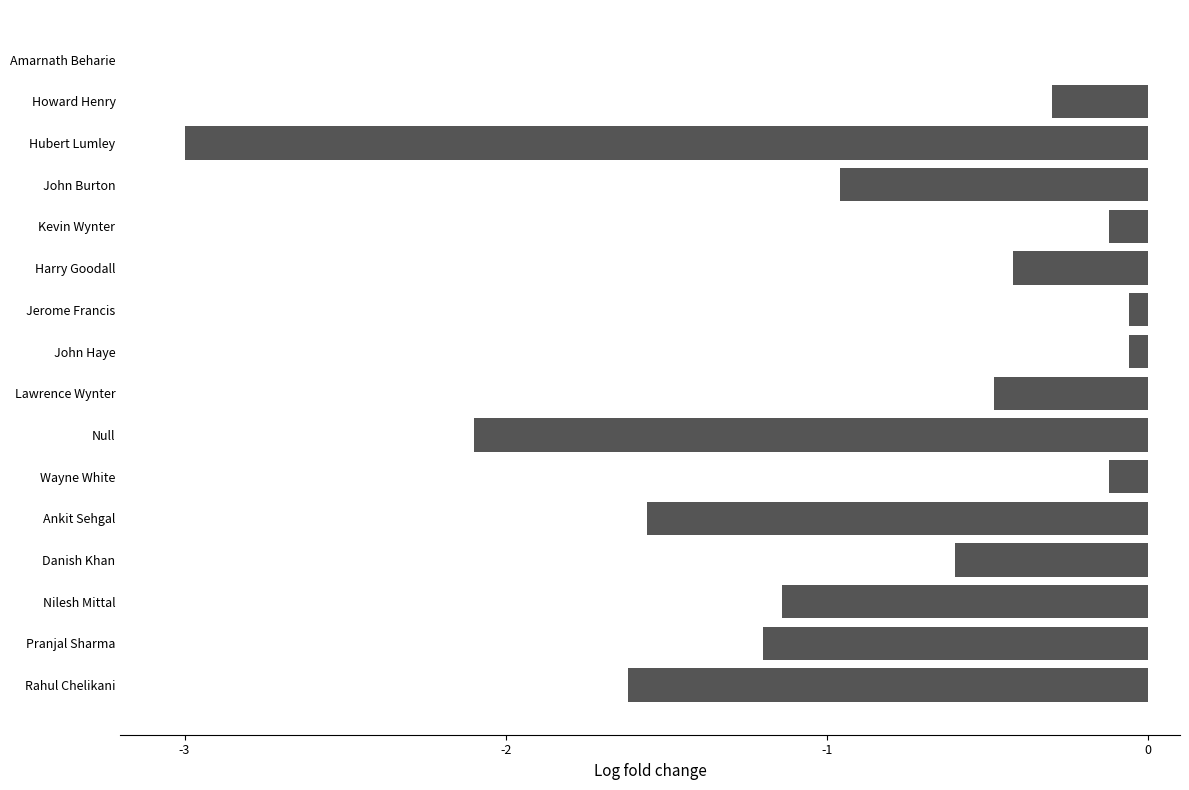

What is the change in value from Hubert Lumley to Harry Goodall?

+2.6